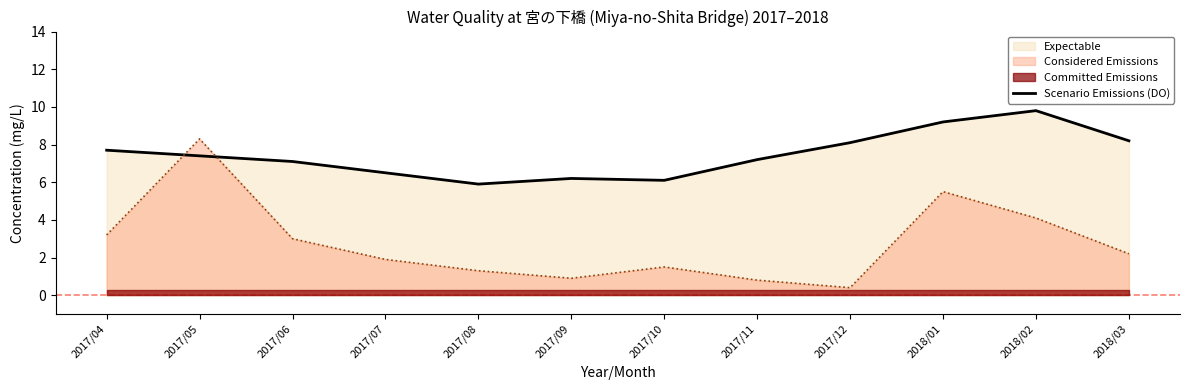

What is the difference between the second highest and second lowest values?

3.1